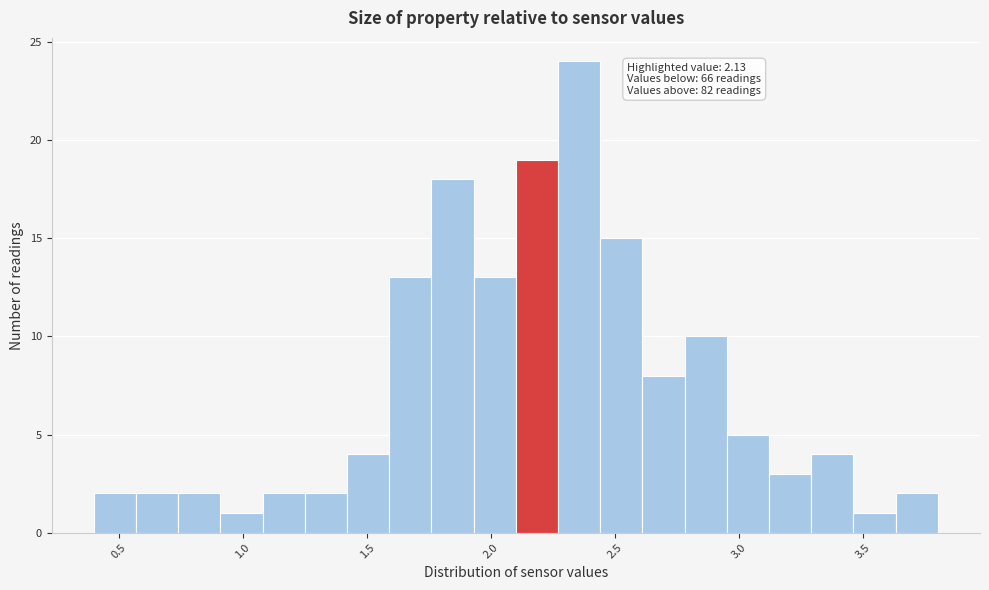

Around what value on the x-axis is the tallest bar? Give the approximate position of its centre, as read against the axis.

2.35